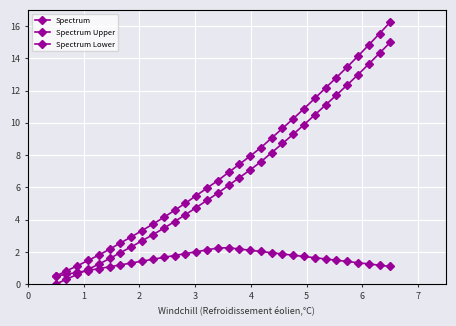

What is the value of the Spectrum point at the 5th from the left?

1.2